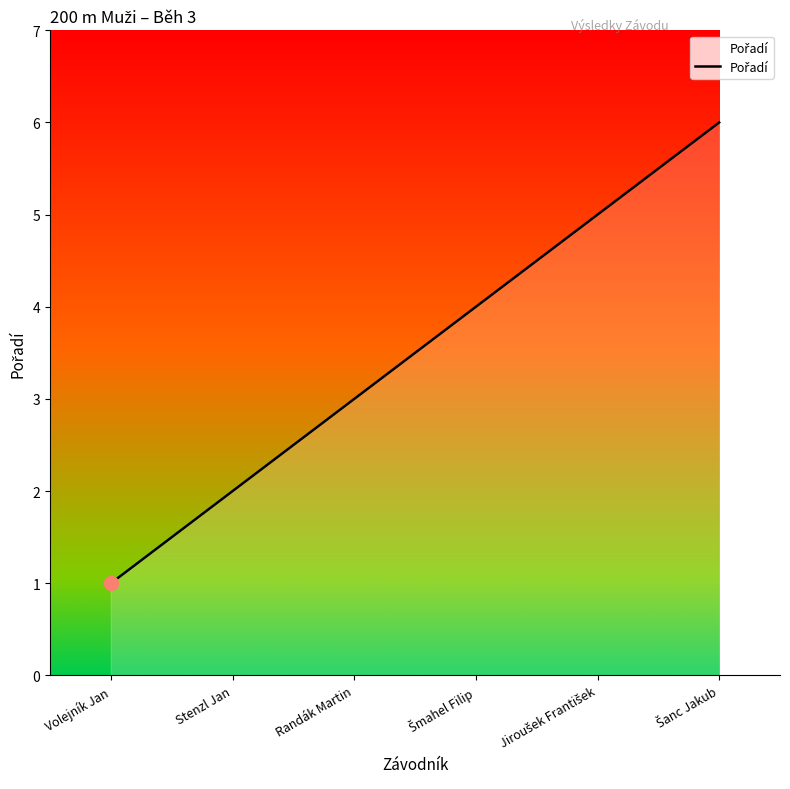

What is the ratio of the value at Randák Martin to the value at Stenzl Jan?

1.5